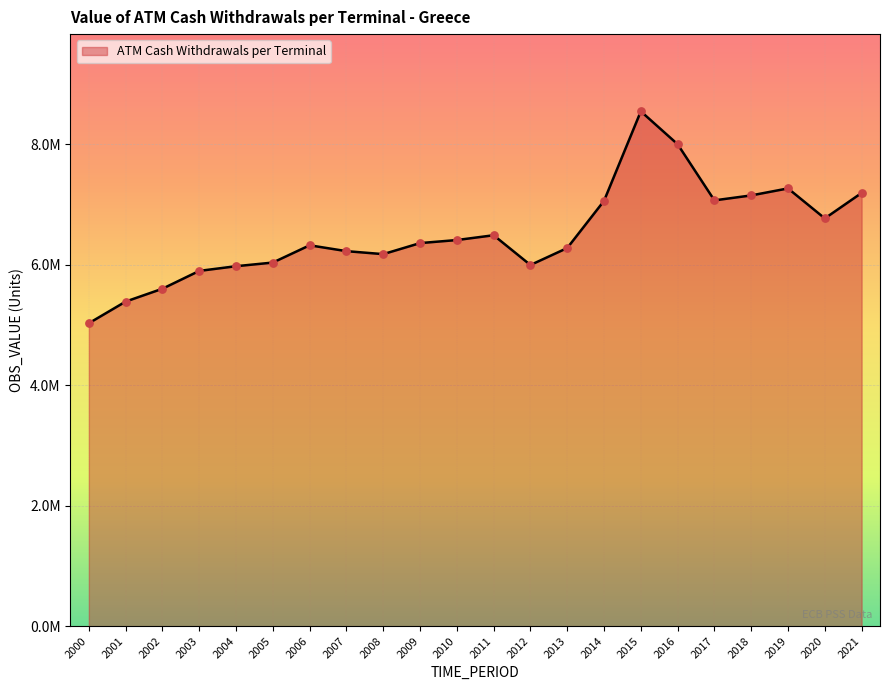

Between 2003 and 2013, which is larger?

2013